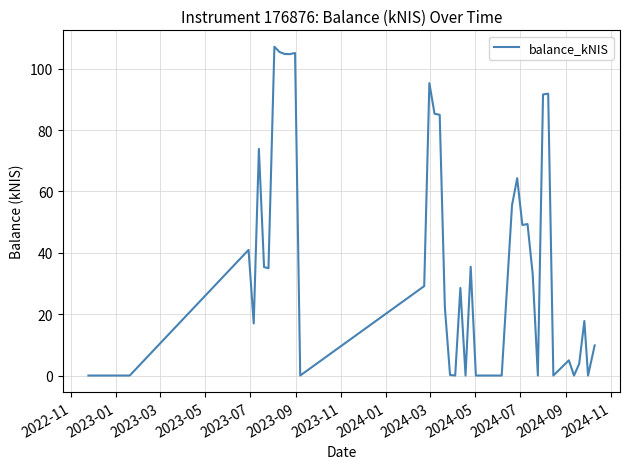

What is the greatest value displayed?

107.1